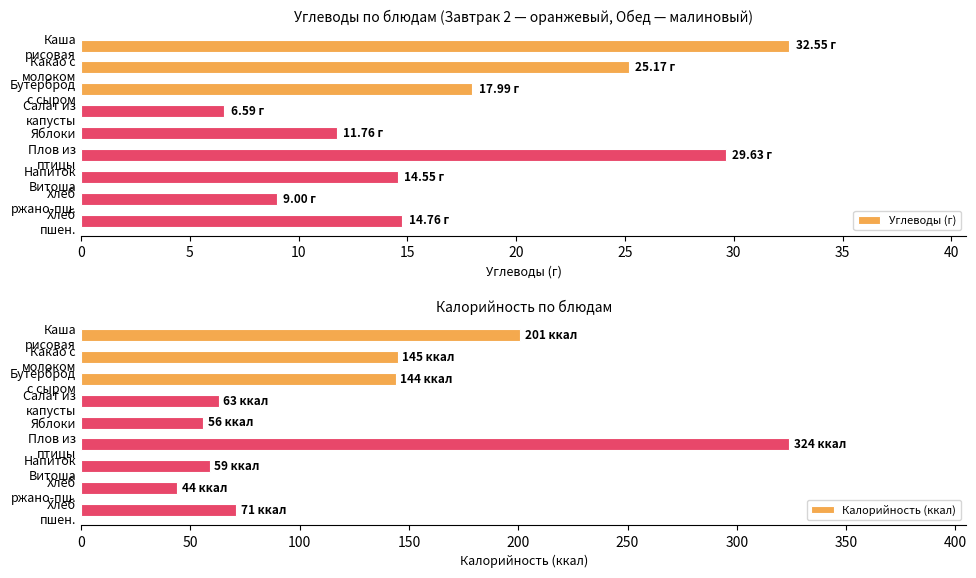

Which series has the largest total across all categories?

Калорийность (ккал)